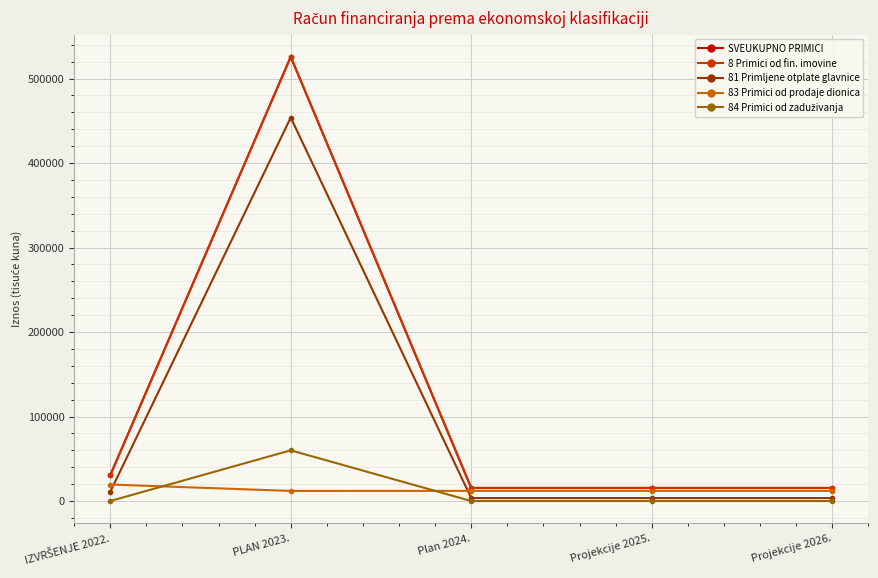

Is this an area chart (filled region under the line)?

No